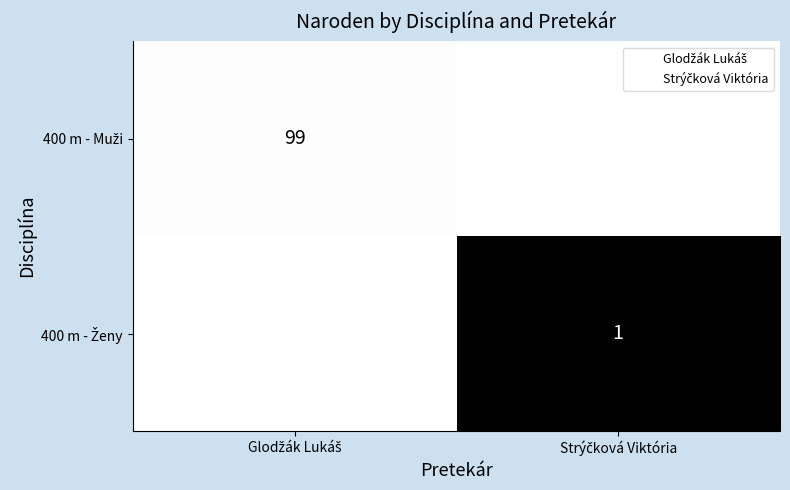

The value of 400 m - Muži at Glodžák Lukáš is 99.0. True or false?

True